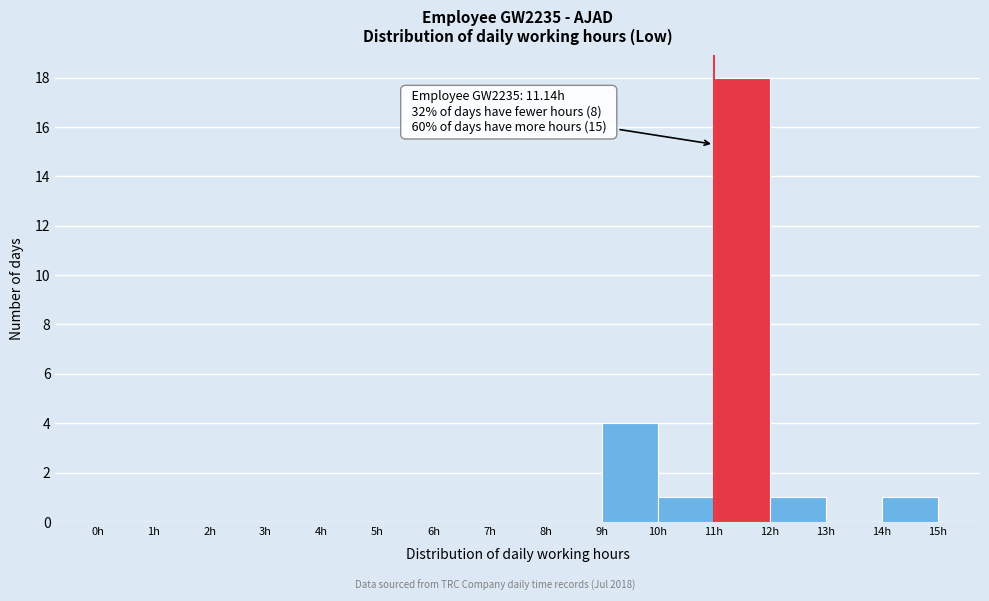

Which range on the x-axis has the tallest bar?

11 to 12